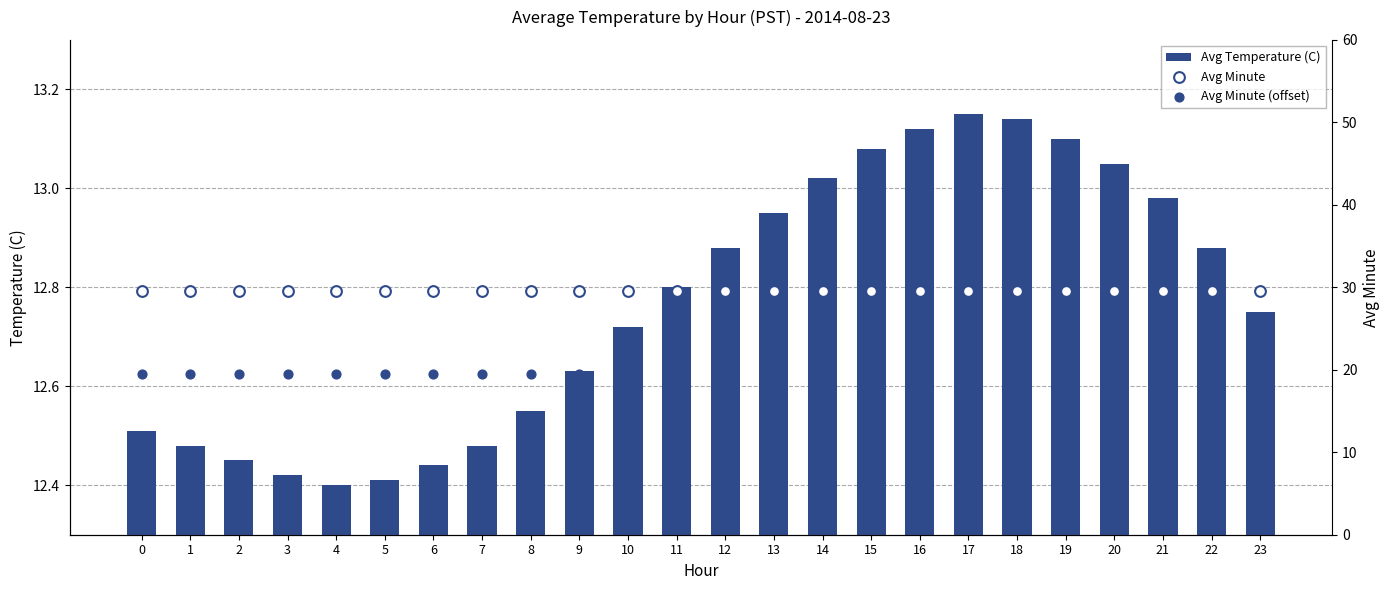

Is the value of Avg Minute (offset) at 20 greater than the value of Avg Temperature (C) at 8?

Yes